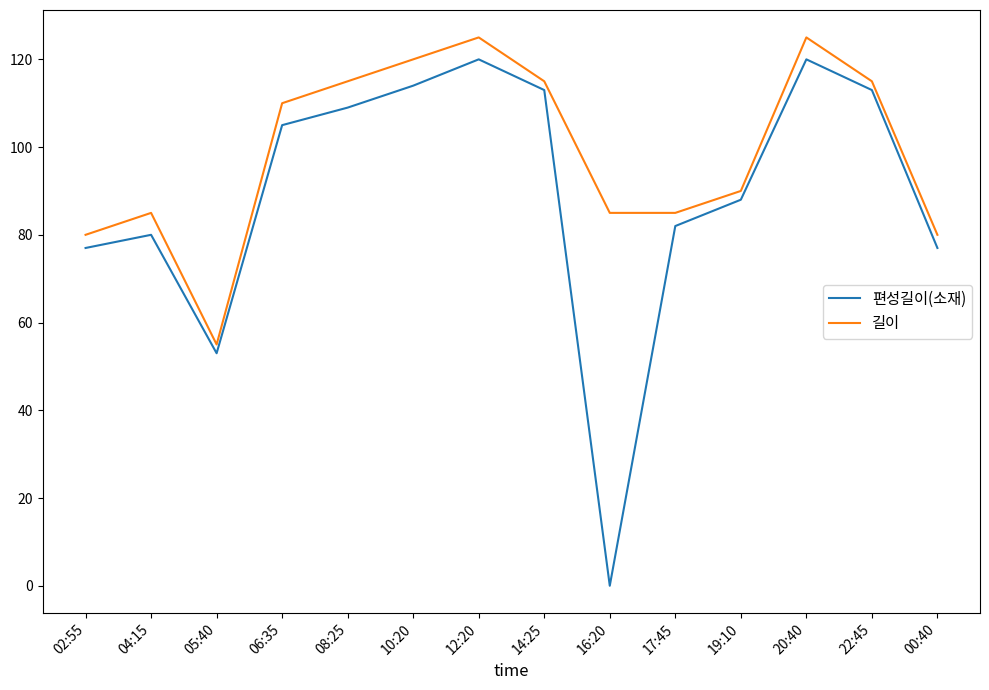

Where is the first local maximum for 길이?

04:15